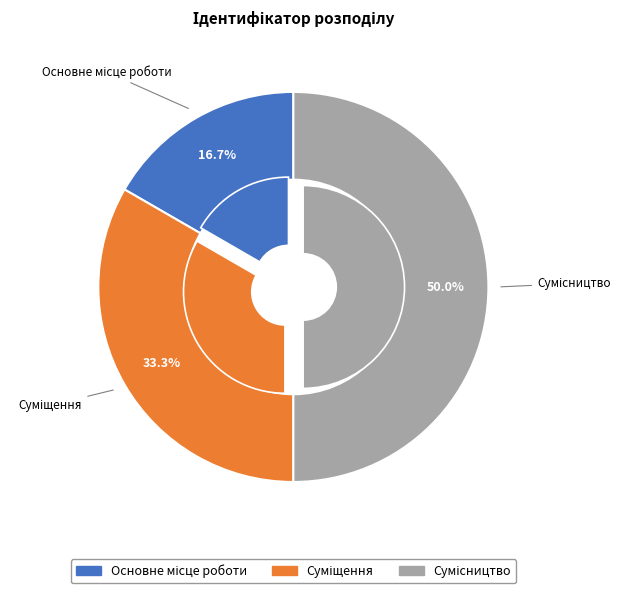

Is it true that Суміщення is 19% of the pie?

False